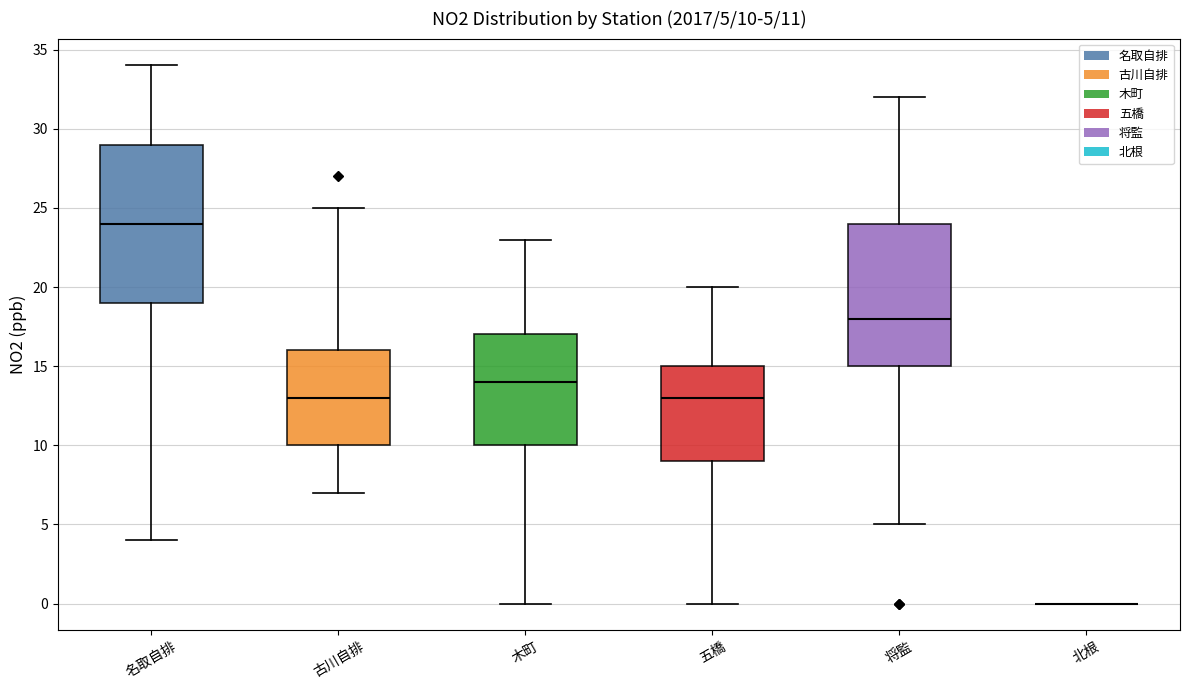

Which box is the tallest, from its lower edge to its upper edge?

名取自排